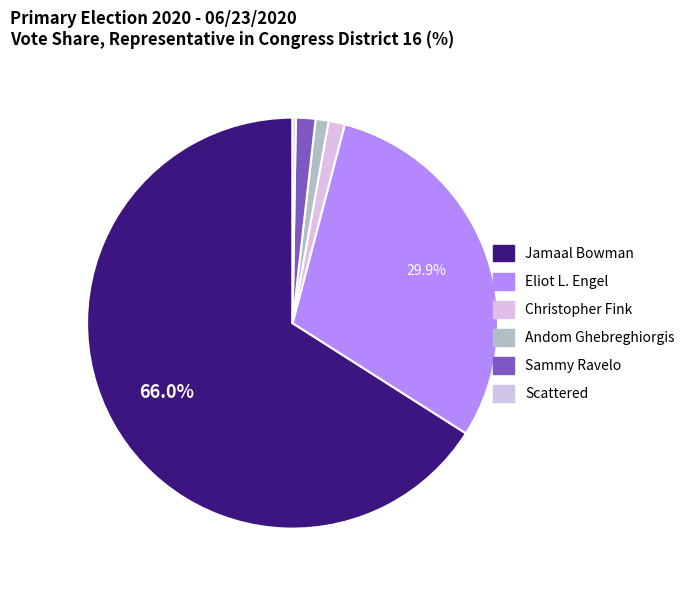

Which category has the biggest portion of the pie?

Jamaal Bowman